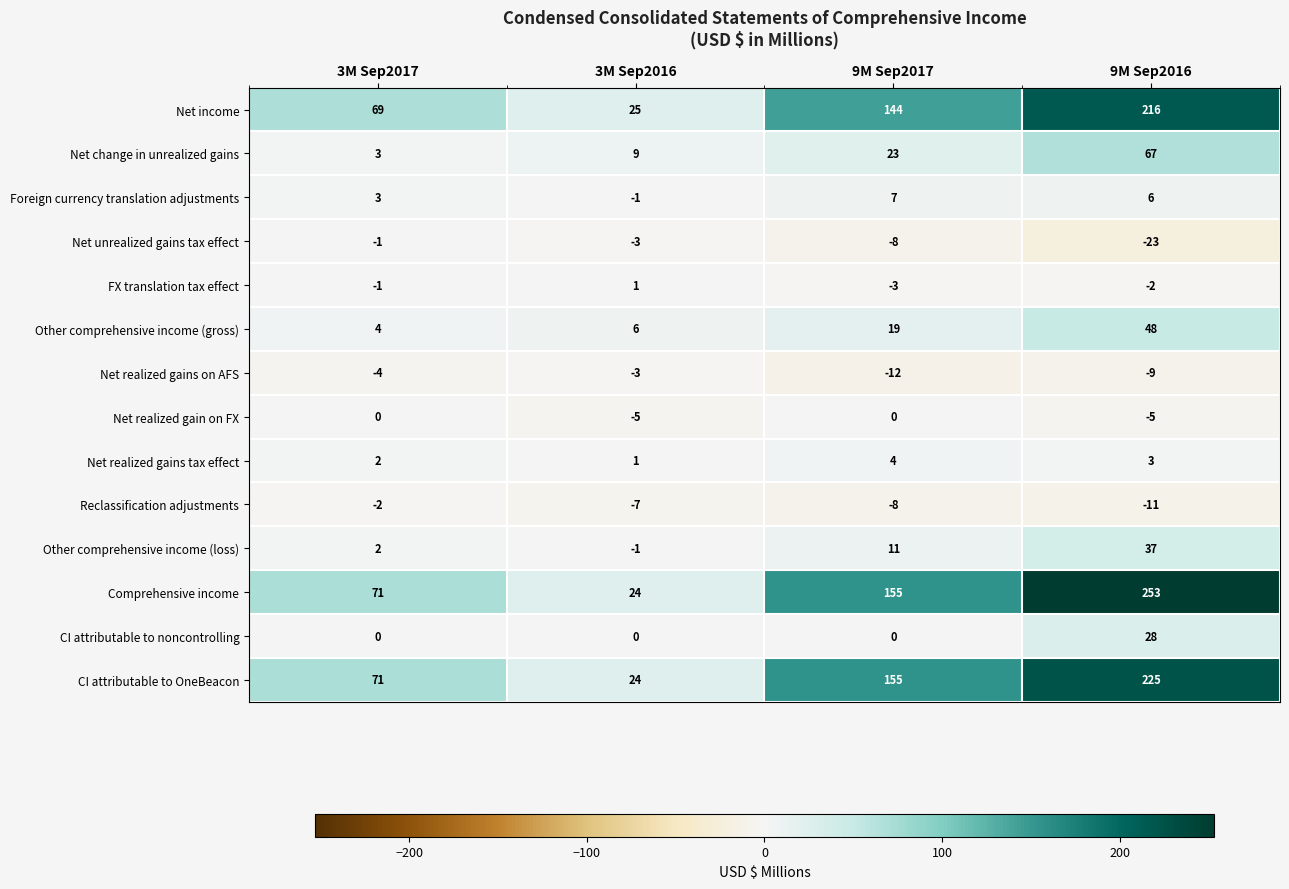

At which label is FX translation tax effect closest to -1?

3M Sep2017